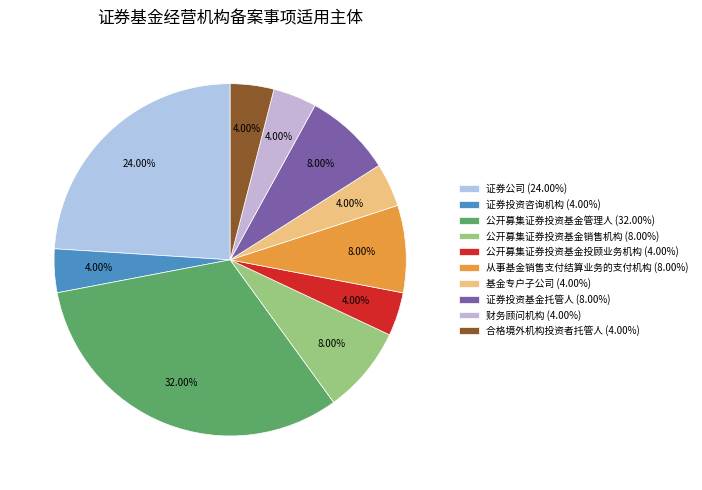

Which slice is the smallest?

证券投资咨询机构